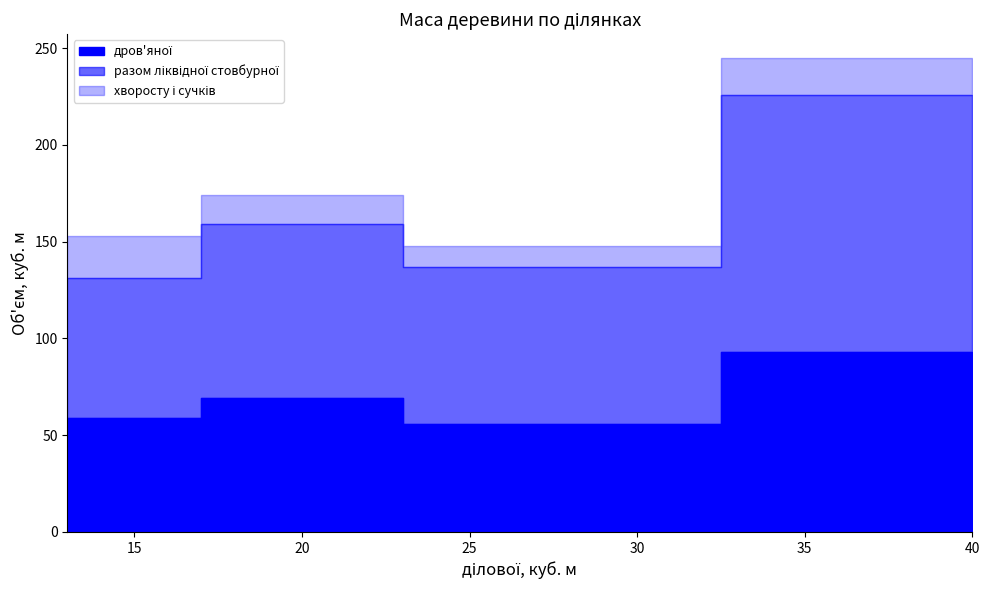

At 21, list the series in order from smallest to largest.

хворосту і сучків, дров'яної, разом ліквідної стовбурної